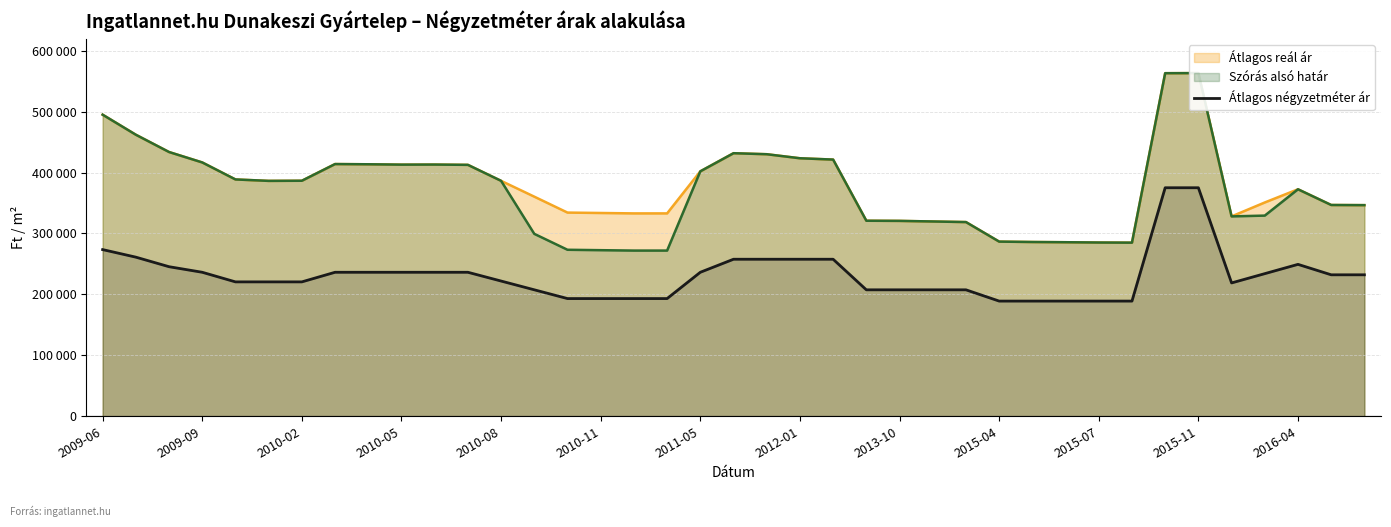

What is the approximate value at 2011-05?

236301